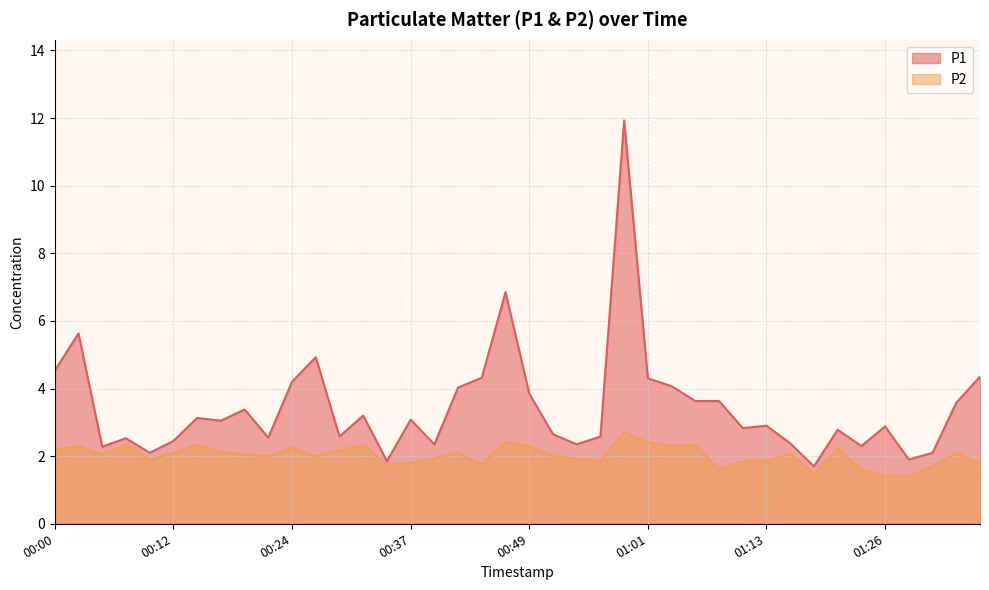

What is the difference between the maximum and minimum values in the P1 series?

10.2